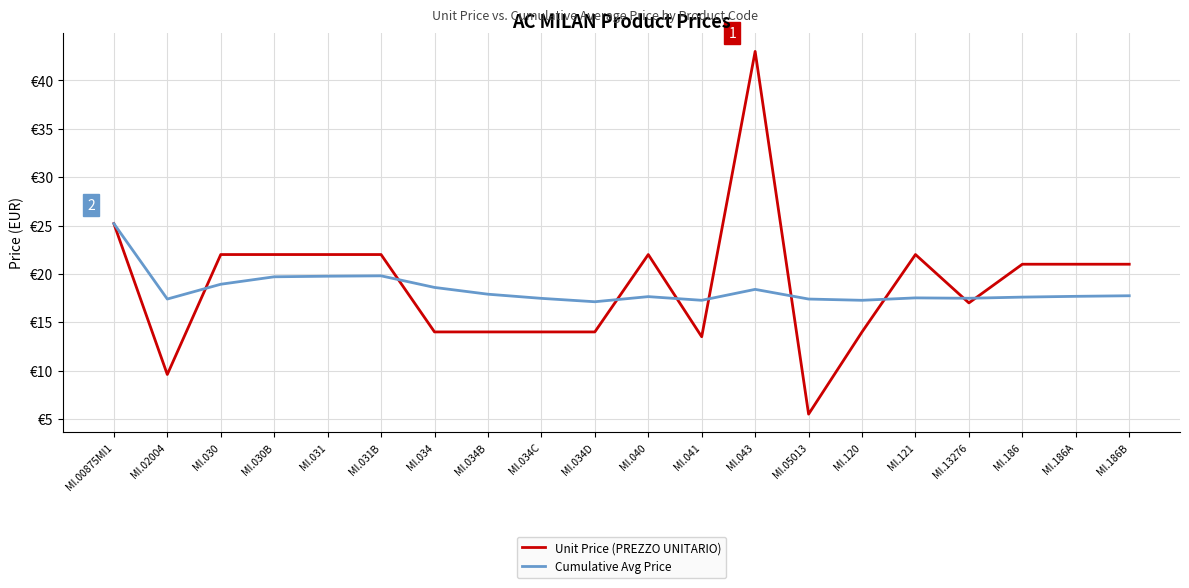

Reading left to right, what are all the values shown in this chart?

Unit Price (PREZZO UNITARIO): MI.00875MI1=25.2	MI.02004=9.6	MI.030=22.0	MI.030B=22.0	MI.031=22.0	MI.031B=22.0	MI.034=14.0	MI.034B=14.0	MI.034C=14.0	MI.034D=14.0	MI.040=22.0	MI.041=13.5	MI.043=43.0	MI.05013=5.5	MI.120=14.0	MI.121=22.0	MI.13276=17.0	MI.186=21.0	MI.186A=21.0	MI.186B=21.0
Cumulative Avg Price: MI.00875MI1=25.2	MI.02004=17.4	MI.030=18.9	MI.030B=19.7	MI.031=19.8	MI.031B=19.8	MI.034=18.6	MI.034B=17.9	MI.034C=17.5	MI.034D=17.1	MI.040=17.6	MI.041=17.3	MI.043=18.4	MI.05013=17.4	MI.120=17.3	MI.121=17.5	MI.13276=17.5	MI.186=17.6	MI.186A=17.7	MI.186B=17.7